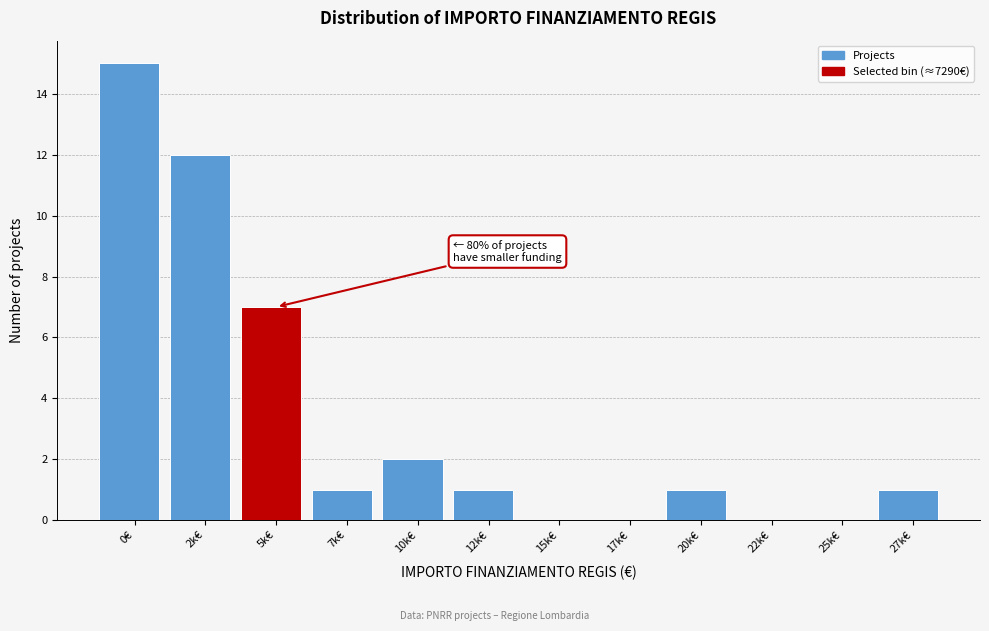

Reading right to left, transcribe all the data shown in this chart.

27k€=1	25k€=0	22k€=0	20k€=1	17k€=0	15k€=0	12k€=1	10k€=2	7k€=1	5k€=7	2k€=12	0€=15